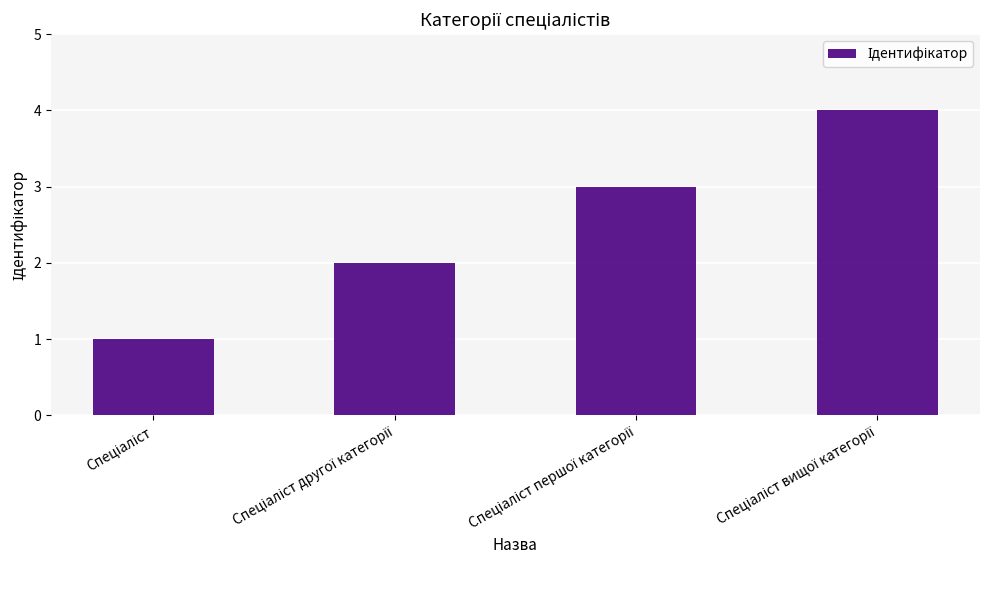

How many distinct data groups are displayed?

1